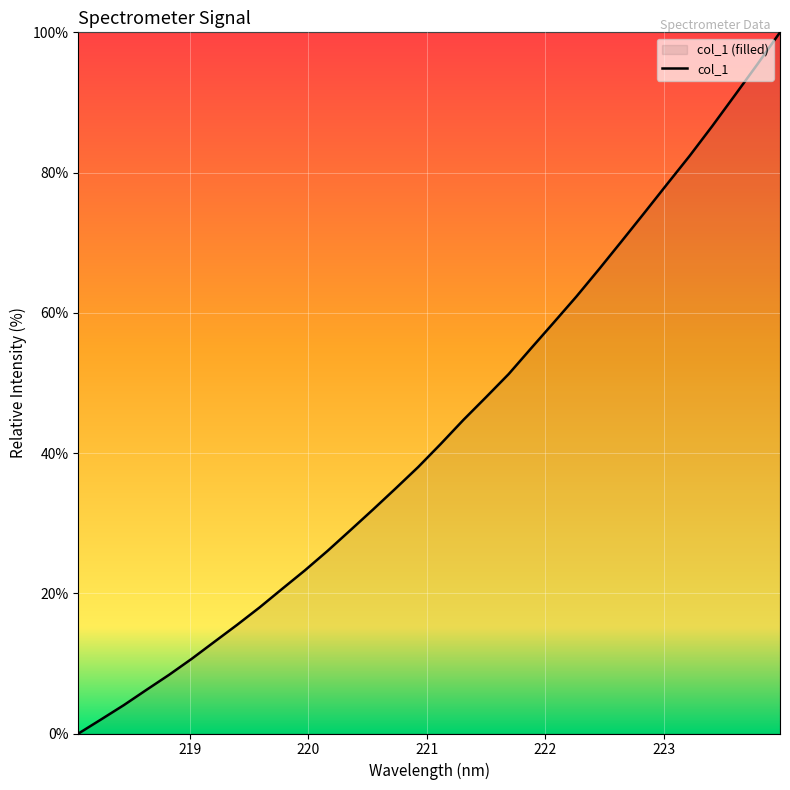

Reading left to right, what are all the values shown in this chart?

0.0	2.0	4.0	6.2	8.4	10.7	13.1	15.5	18.0	20.6	23.3	26.1	29.0	31.9	34.9	38.0	41.3	44.7	48.0	51.3	55.0	58.6	62.3	66.2	70.2	74.3	78.3	82.4	86.6	91.0	95.4	100.0